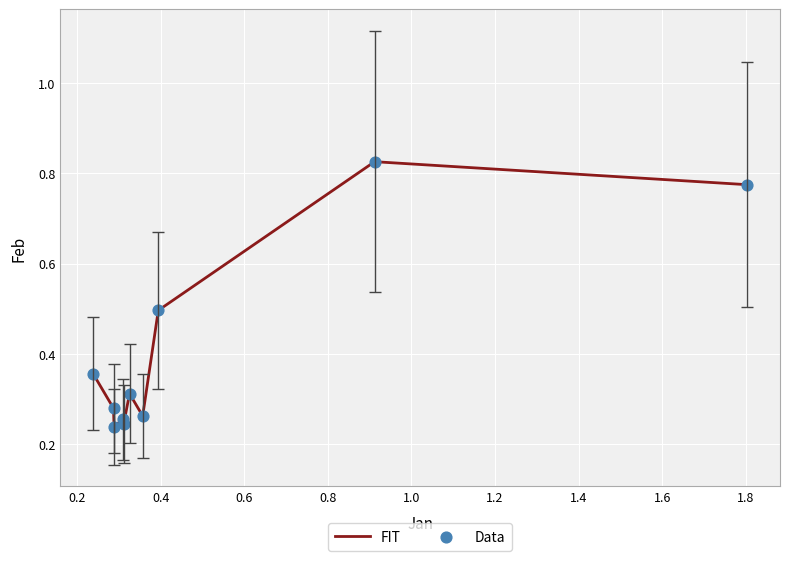

Is this an area chart (filled region under the line)?

No